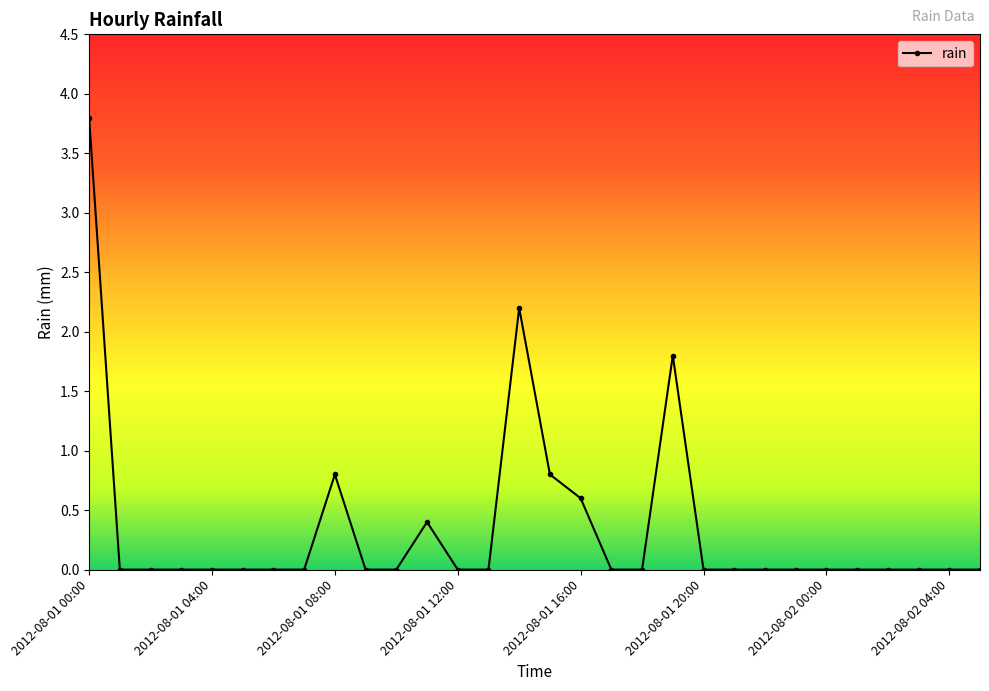

True or false: there are more than 1 points higher than both neighbors.

True